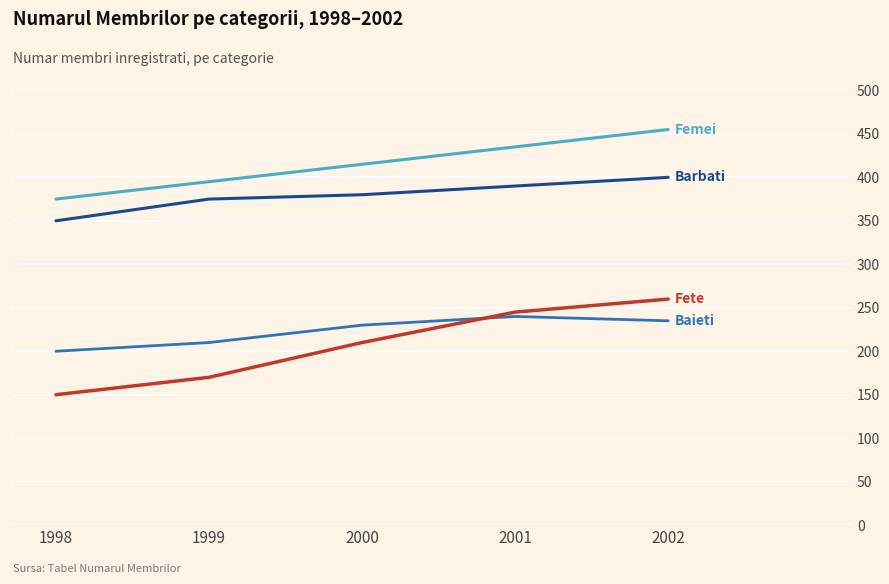

Reading right to left, list all the values displayed in this chart.

Barbati: 400	390	380	375	350
Femei: 455	435	415	395	375
Baieti: 235	240	230	210	200
Fete: 260	245	210	170	150